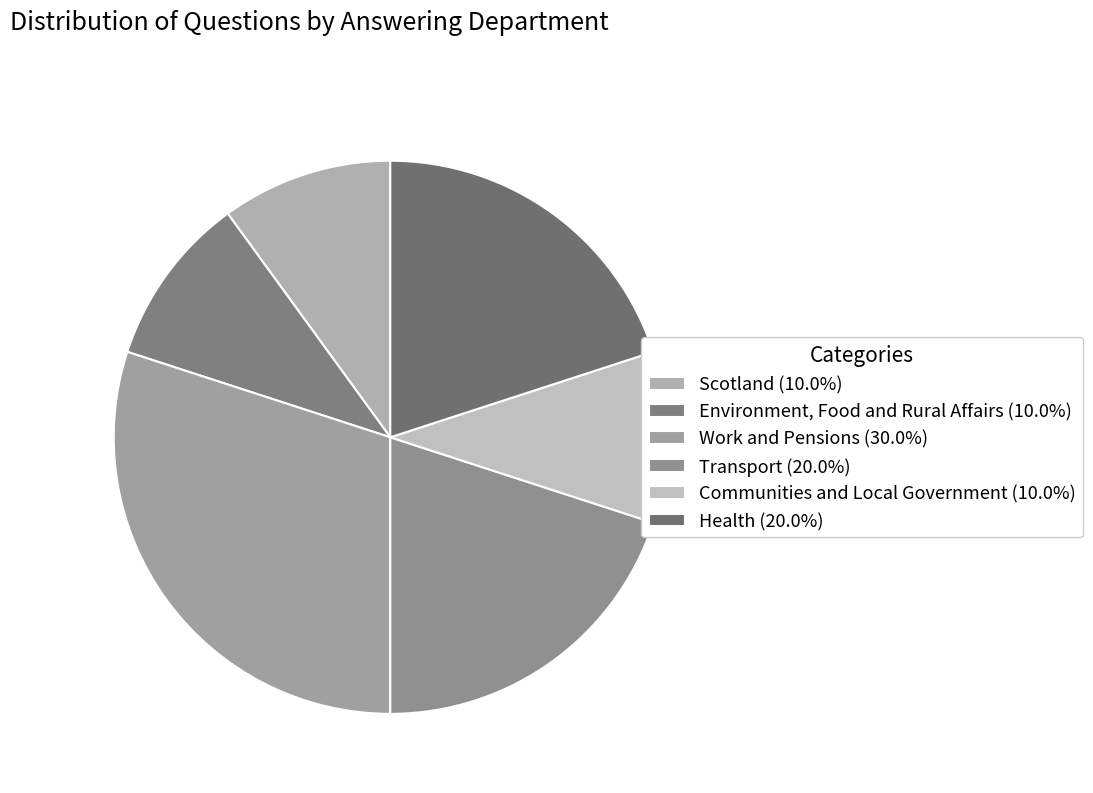

How many slices are in this pie chart?

6